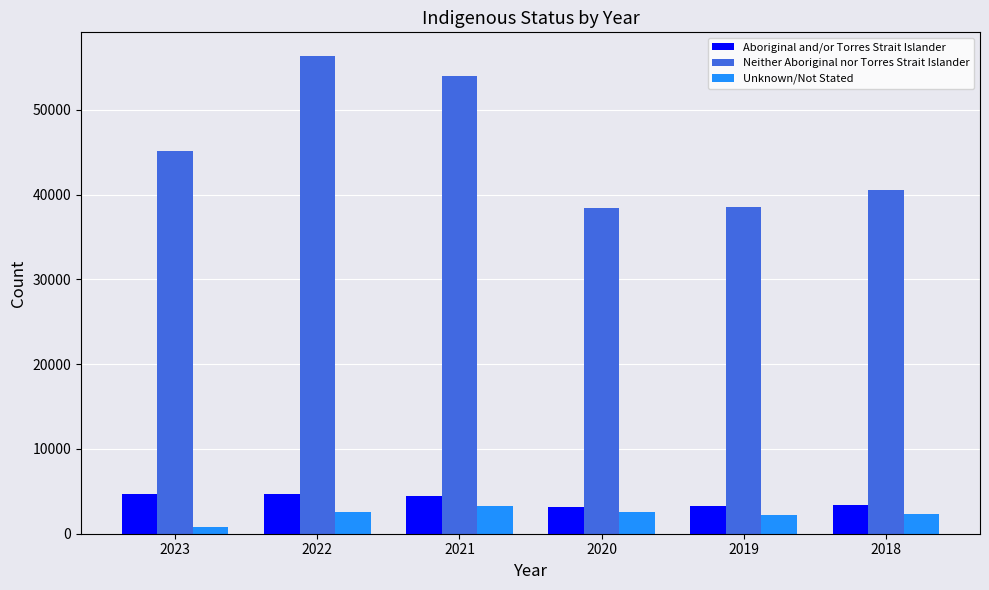

Count the number of categories in the chart.

6